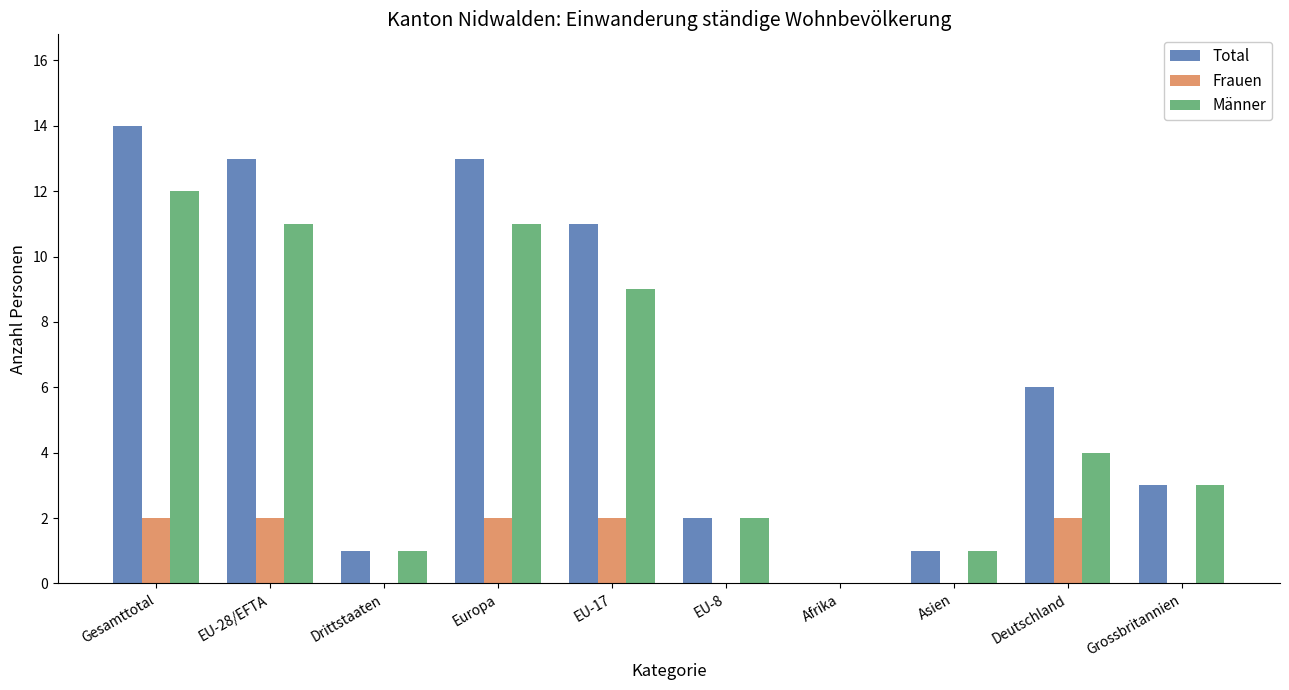

What is the highest value of the Frauen series?

2